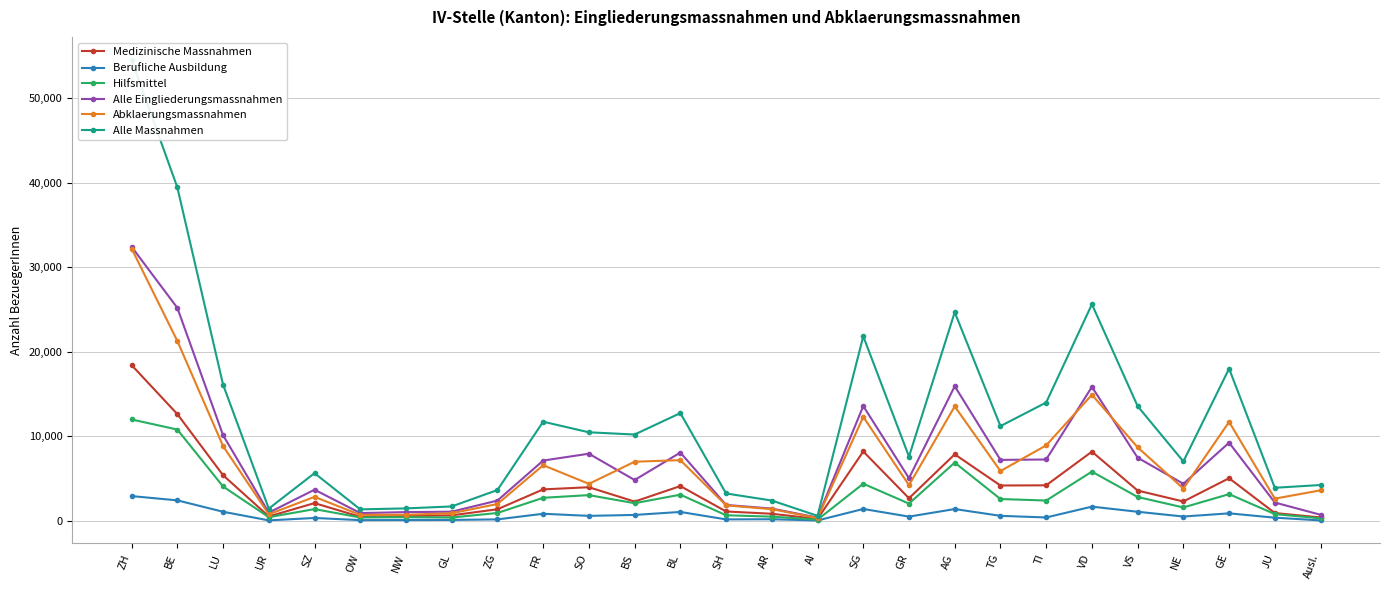

What is the label of the 24th point from the right?

UR